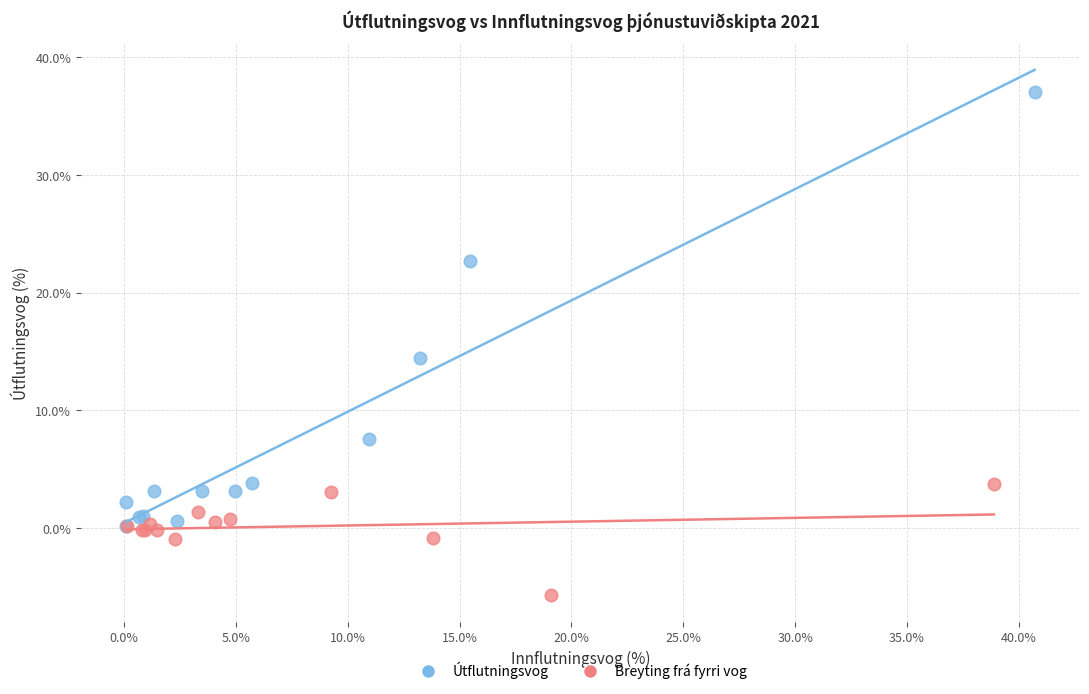

Which series reaches the minimum Y coordinate?

Breyting frá fyrri vog